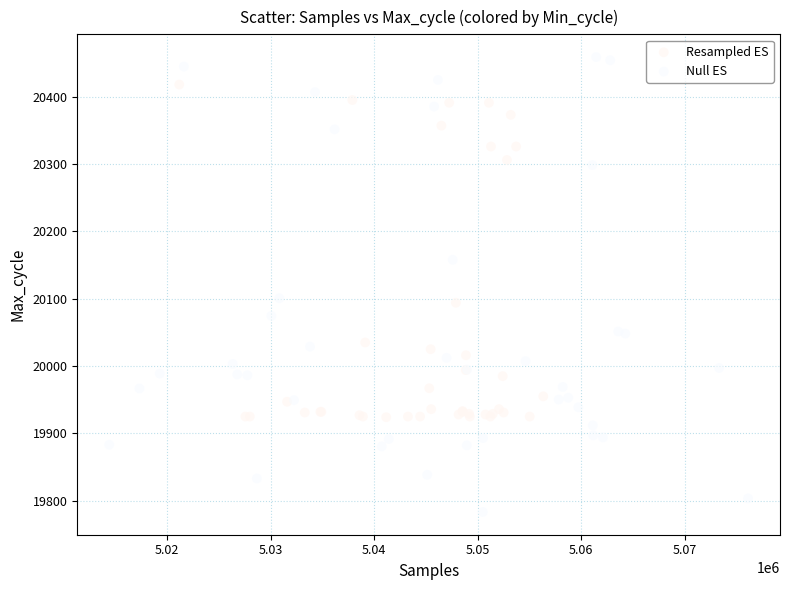

Which series reaches the minimum Y coordinate?

Null ES